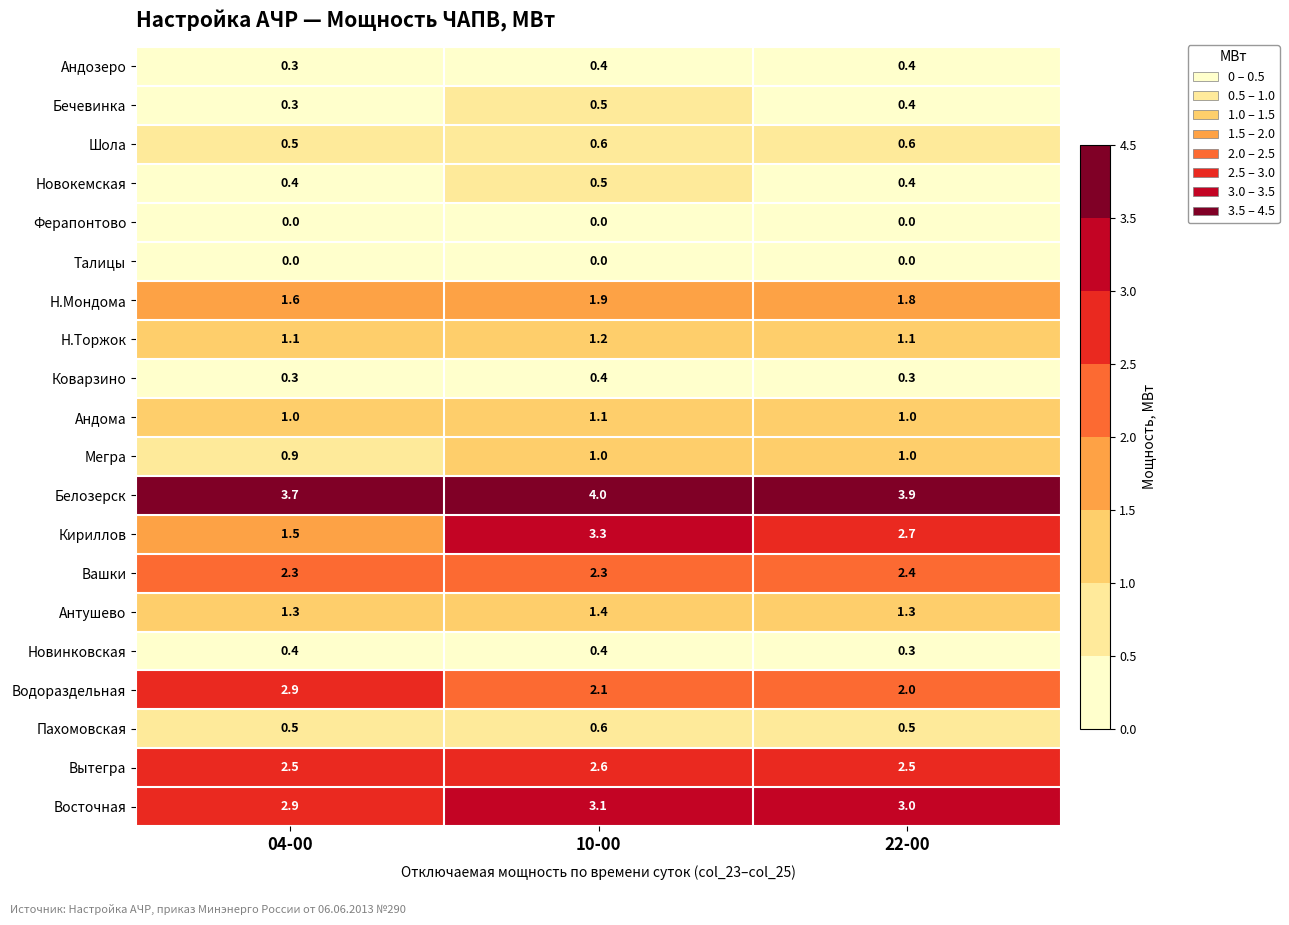

Which series has the largest total across all categories?

Белозеpск